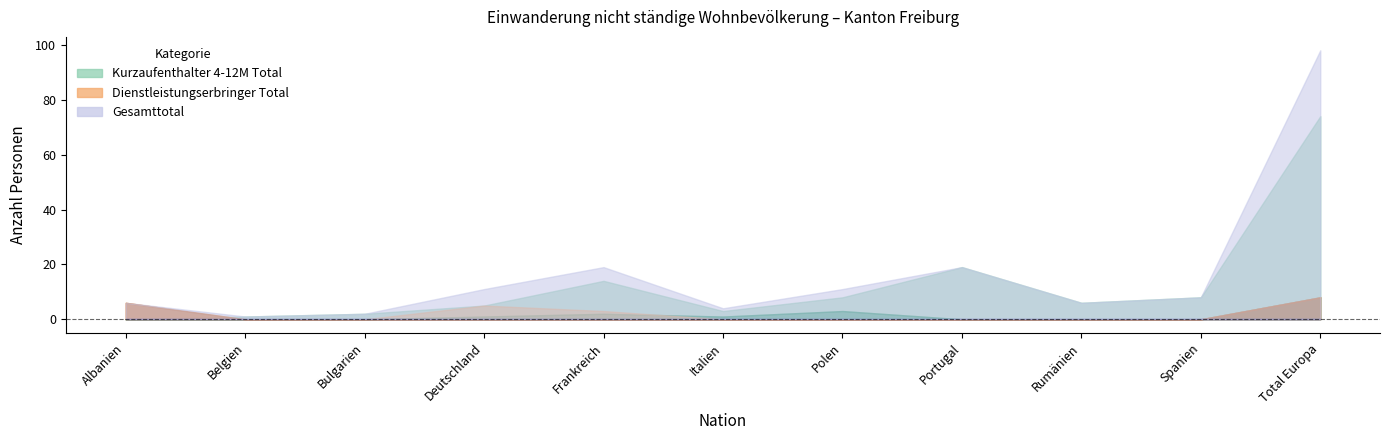

What is the total value across all series at Polen?

22